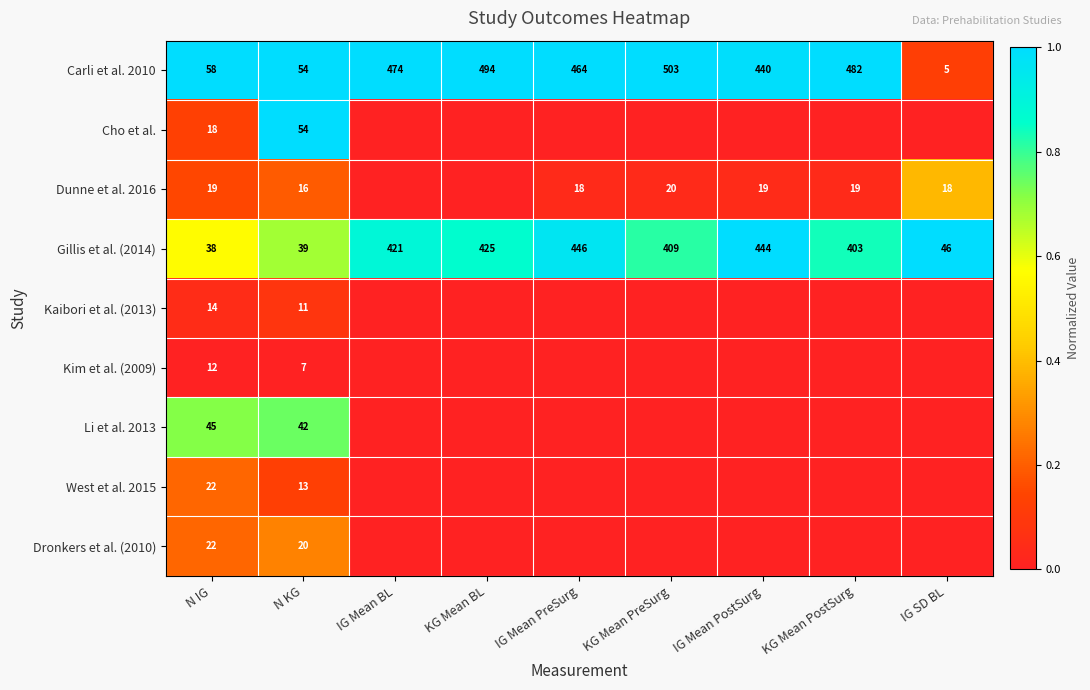

What is the spread (max minus min) of values at N KG?

47